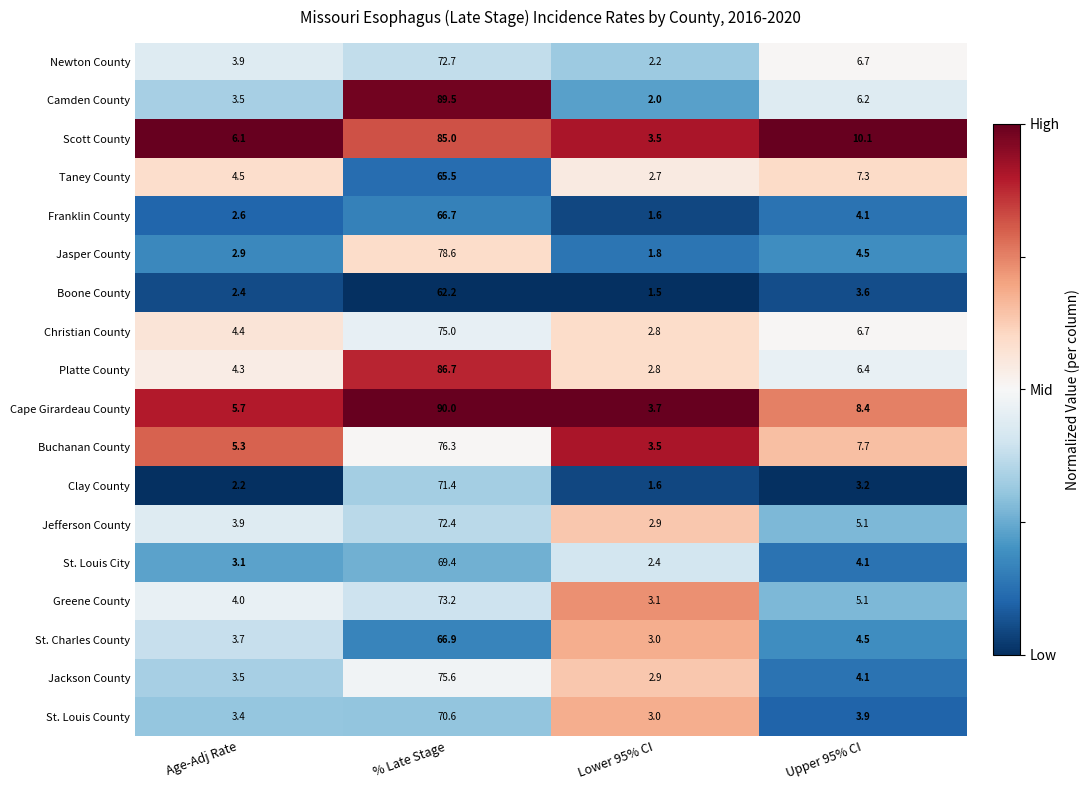

Which series changed the most between Age-Adj Rate and % Late Stage?

Camden County